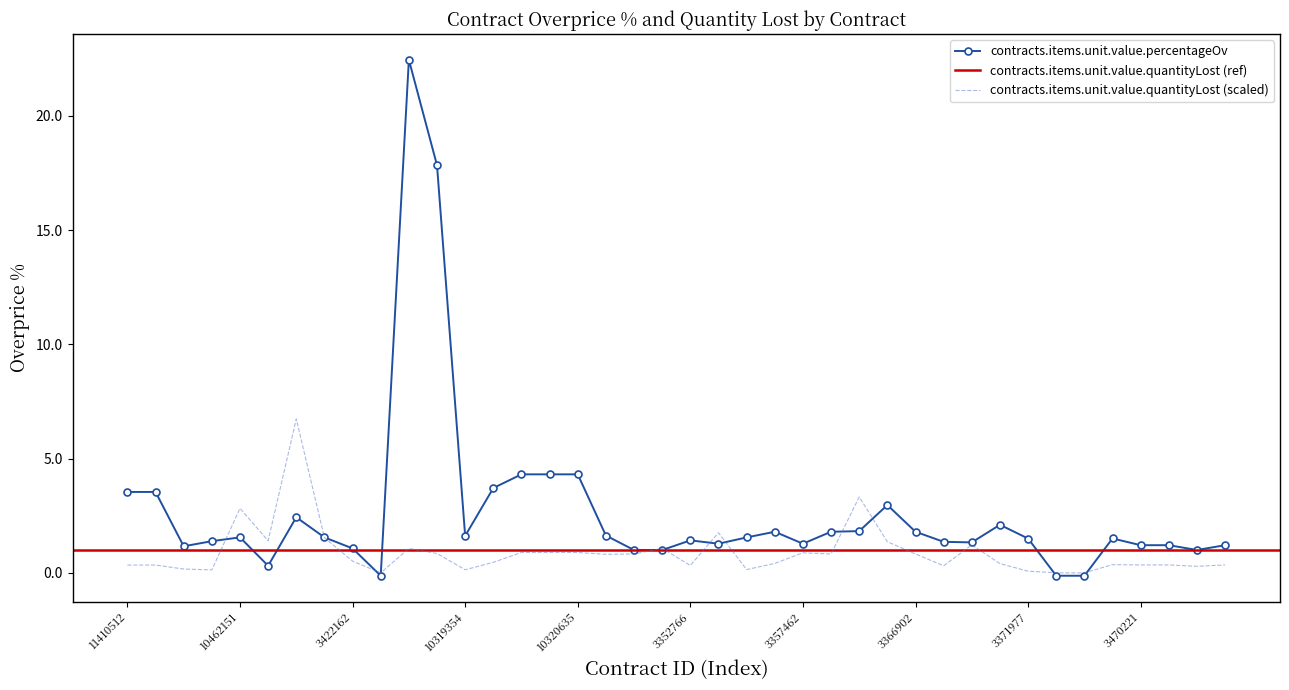

What is the smallest value displayed?

-0.1